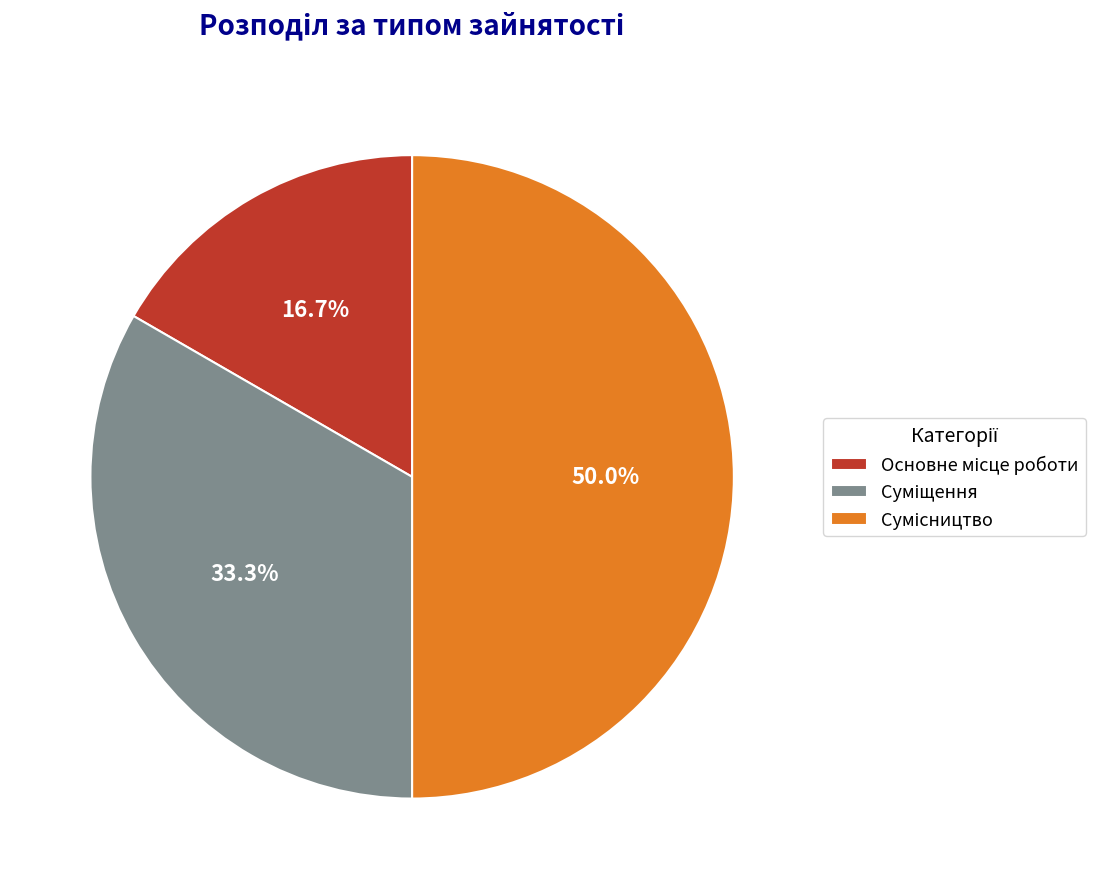

Combined, do Основне місце роботи and Сумісництво account for over 50%?

Yes